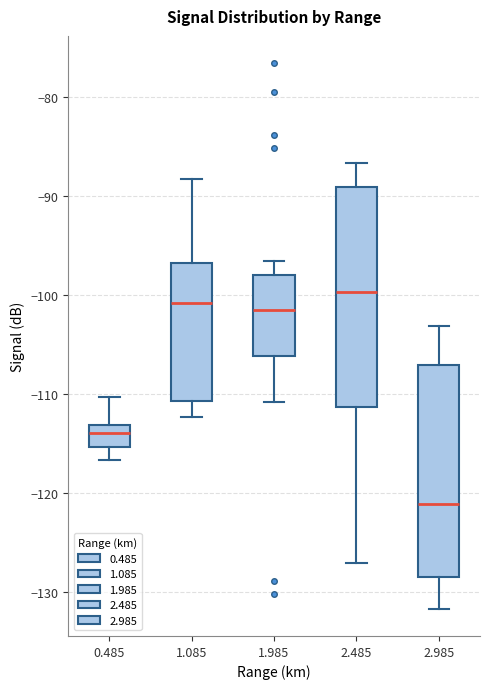

Reading left to right, read every box against the y-axis: the position of its median line, the range the box covers, and the ends of its whiskers. The values are not printed on the chart, so give them approximately, as read against the axis.

0.485: median -114, box -115 to -113, whiskers -117 to -110
1.085: median -101, box -111 to -97, whiskers -112 to -88
1.985: median -101, box -106 to -98, whiskers -111 to -97
2.485: median -100, box -111 to -89, whiskers -127 to -87
2.985: median -121, box -128 to -107, whiskers -132 to -103